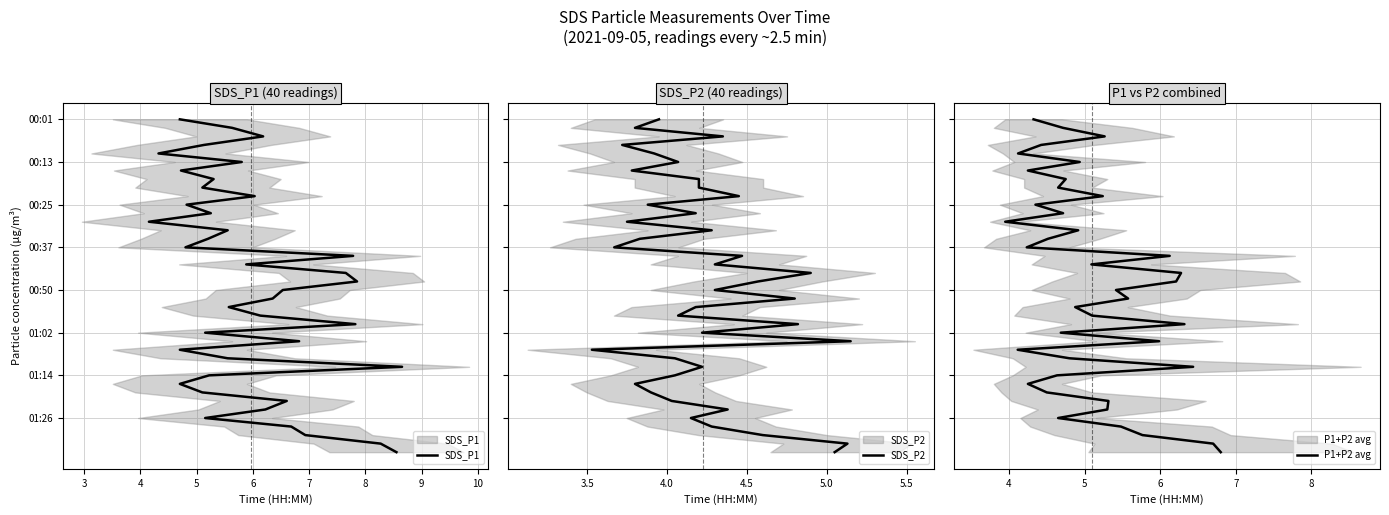

Is this an area chart (filled region under the line)?

No